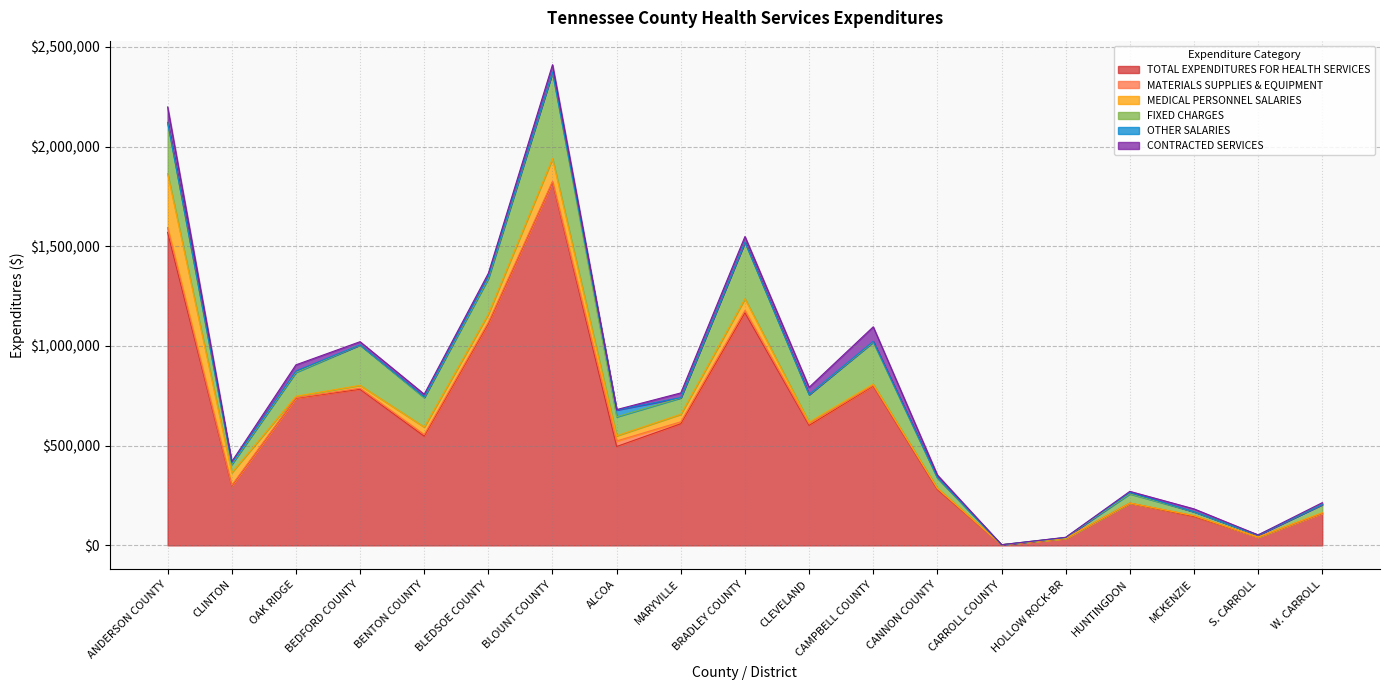

What is the difference between the highest and lowest values at CAMPBELL COUNTY?

795485.9